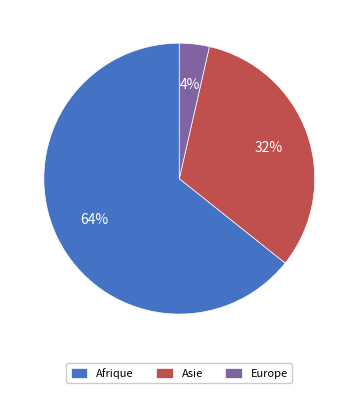

Approximately how many times larger is the value at Afrique compared to Asie?

2.0